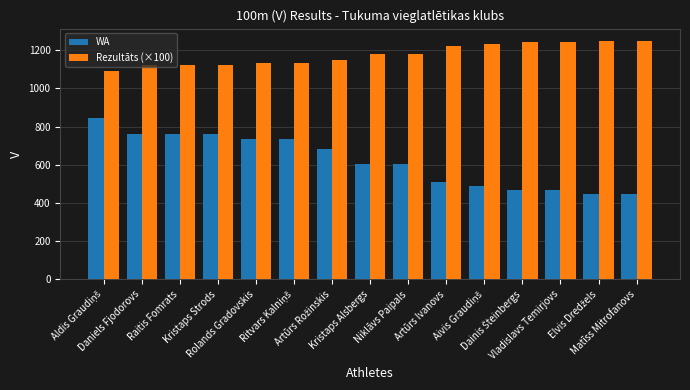

What is the difference between the maximum and second lowest values in the Rezultāts (×100) series?

130